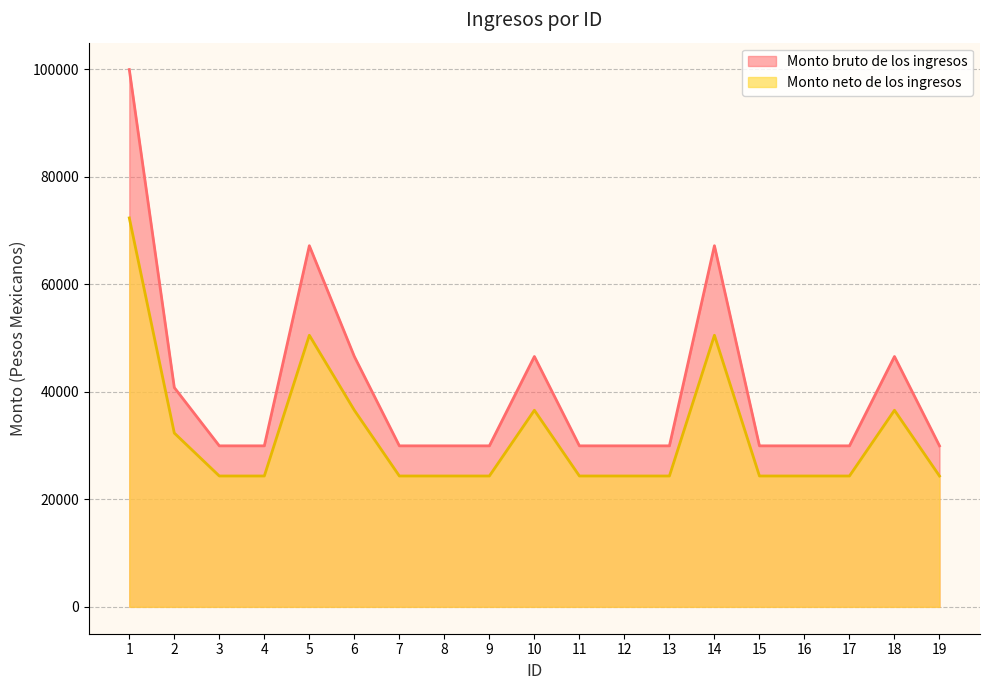

The value of Monto neto de los ingresos at 8 is 24346.7. True or false?

True